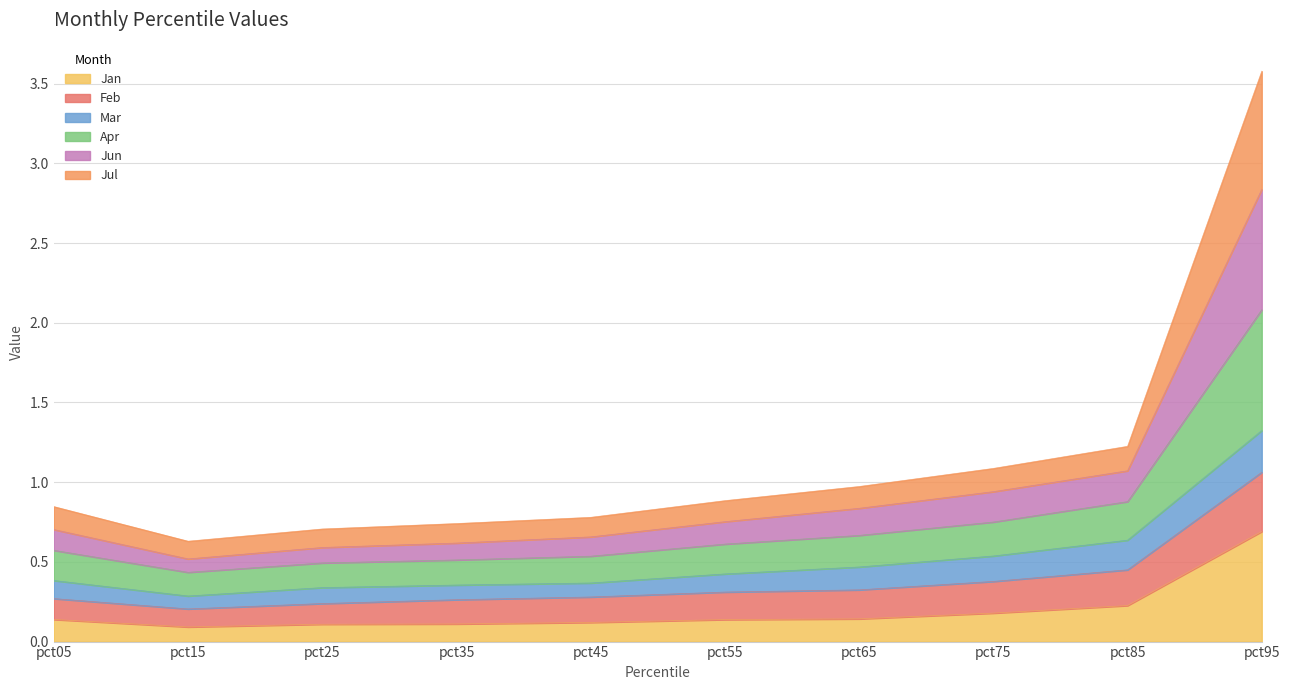

True or false: Jan has more than 0 interior local peaks.

False